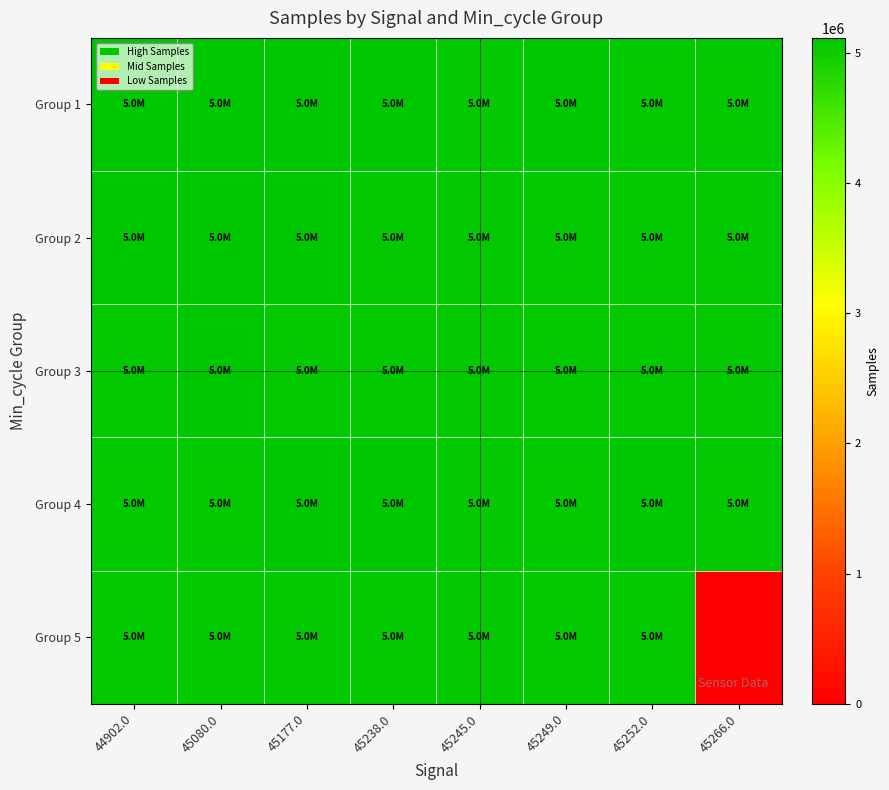

Reading left to right, transcribe all the data shown in this chart.

Group 1: 44902.0=5101480	45080.0=5114013	45177.0=5112068	45238.0=5108395	45245.0=5092479	45249.0=5112683	45252.0=5094683	45266.0=5088645
Group 2: 44902.0=5115526	45080.0=5115002	45177.0=5100078	45238.0=5096113	45245.0=5092153	45249.0=5094459	45252.0=5095890	45266.0=5093852
Group 3: 44902.0=5091613	45080.0=5098924	45177.0=5094495	45238.0=5091643	45245.0=5090222	45249.0=5094505	45252.0=5090839	45266.0=5096315
Group 4: 44902.0=5094897	45080.0=5095681	45177.0=5113647	45238.0=5110238	45245.0=5094843	45249.0=5089082	45252.0=5117131	45266.0=5096606
Group 5: 44902.0=5087016	45080.0=5095257	45177.0=5094518	45238.0=5095979	45245.0=5094624	45249.0=5088878	45252.0=5092499	45266.0=0